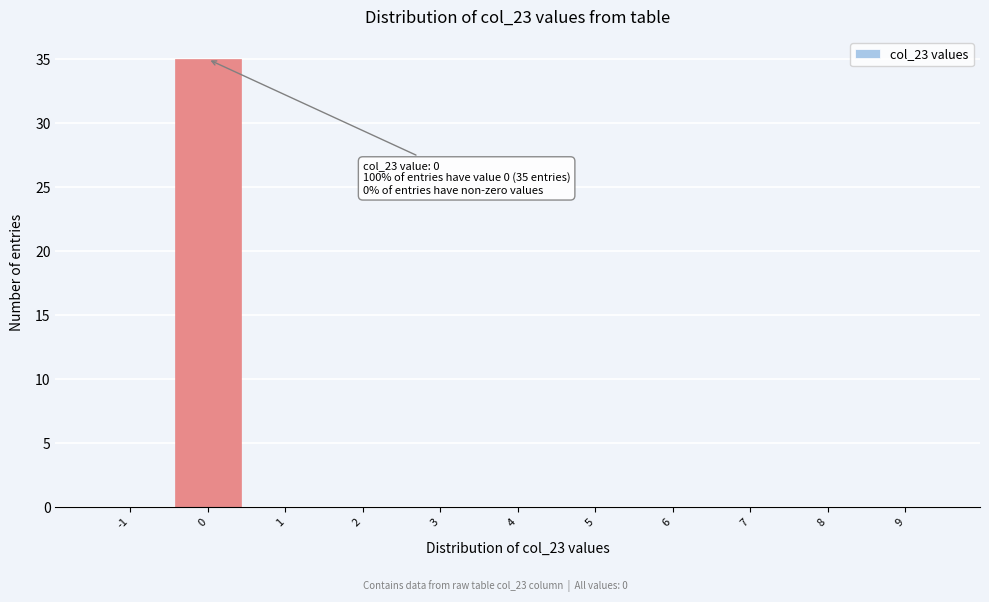

Reading right to left, transcribe all the data shown in this chart.

9=0	8=0	7=0	6=0	5=0	4=0	3=0	2=0	1=0	0=35	-1=0